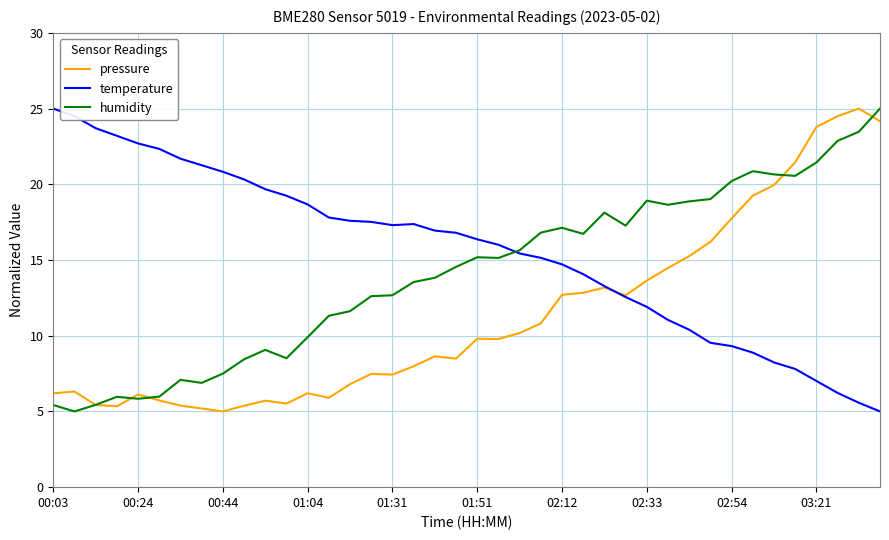

Does the chart have visible grid lines?

Yes